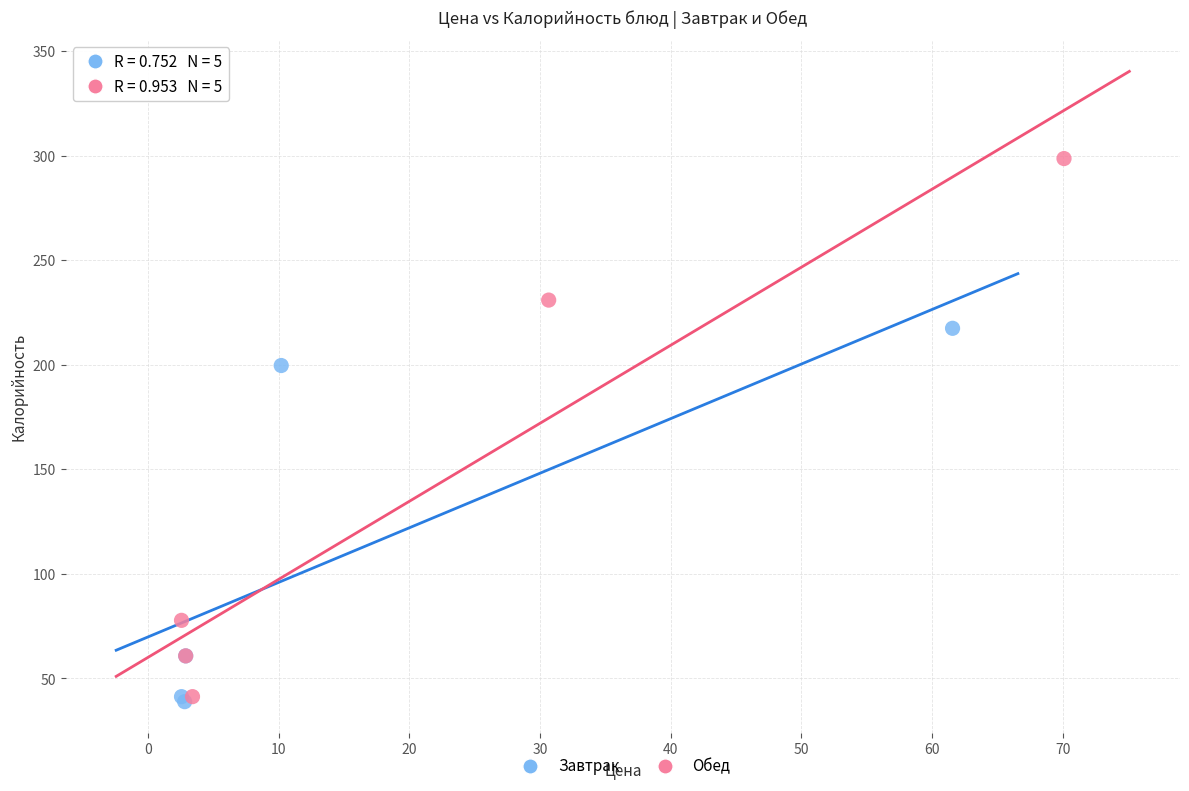

Which series contains the highest Y value?

Обед